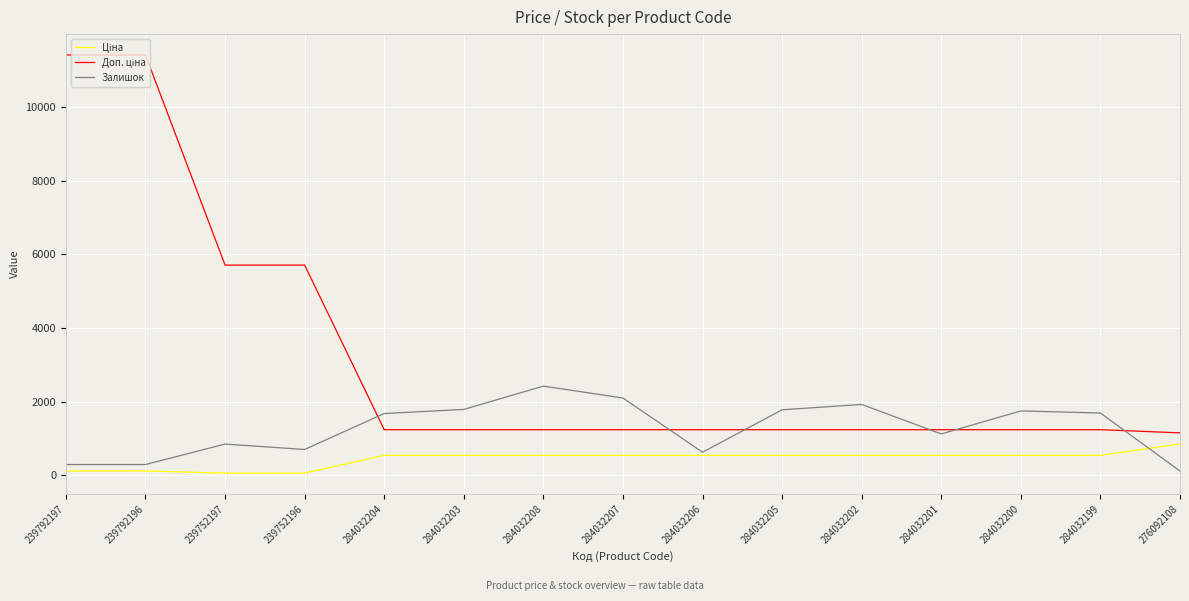

At which label does Залишок reach its peak?

284032208